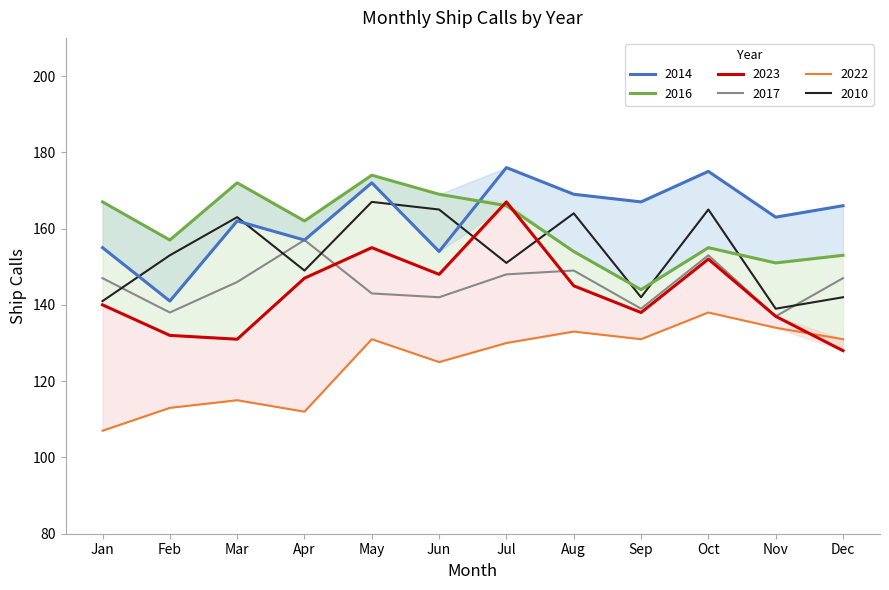

True or false: 2014 and 2023 intersect in this chart.

False